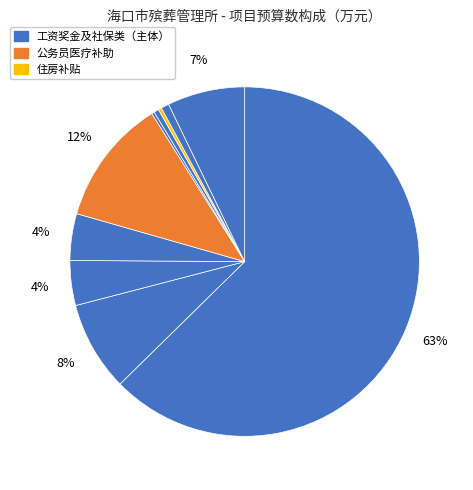

Count the number of slices in the pie.

10